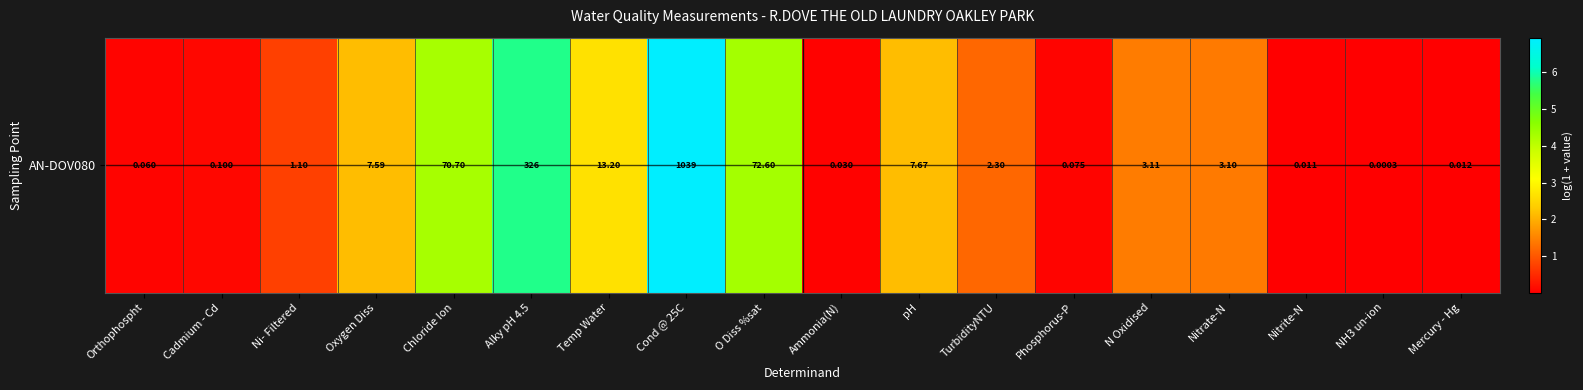

List the labels in order of value, largest first.

Cond @ 25C, Alky pH 4.5, O Diss %sat, Chloride Ion, Temp Water, pH, Oxygen Diss, N Oxidised, Nitrate-N, TurbidityNTU, Ni- Filtered, Cadmium - Cd, Phosphorus-P, Orthophospht, Ammonia(N), Mercury - Hg, Nitrite-N, NH3 un-ion